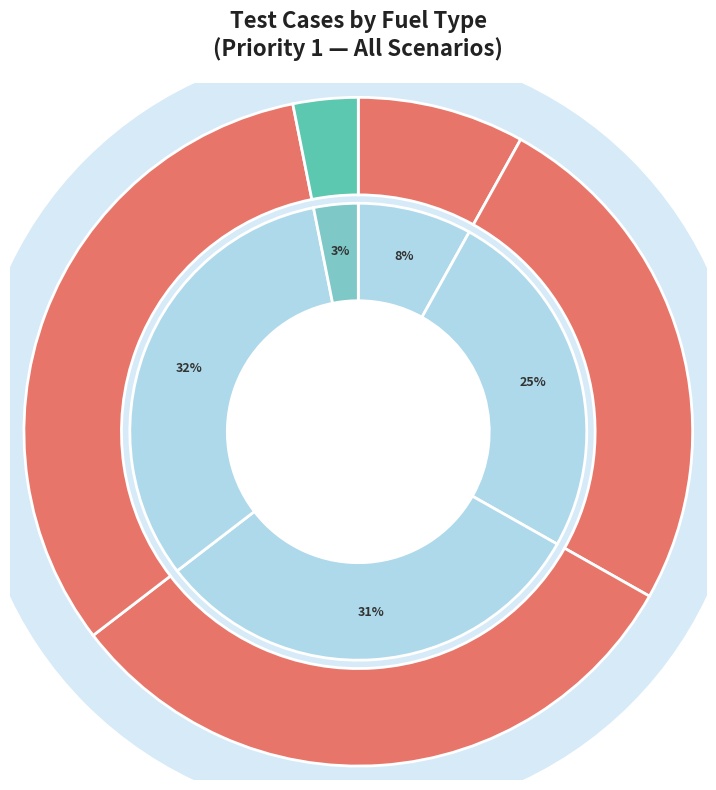

To the nearest percent, what is the difference between the Electricity and All slice percentages?

23%